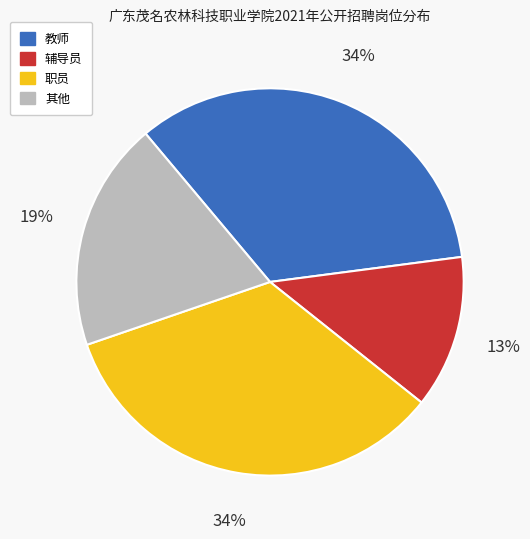

To the nearest percent, what is the difference between the largest and smallest slice percentages?

21%